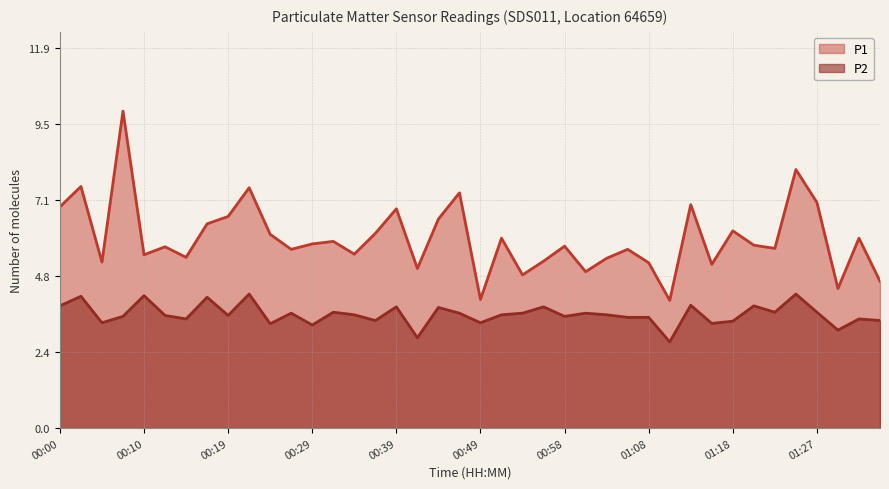

What are all the series names shown in the legend?

P1, P2